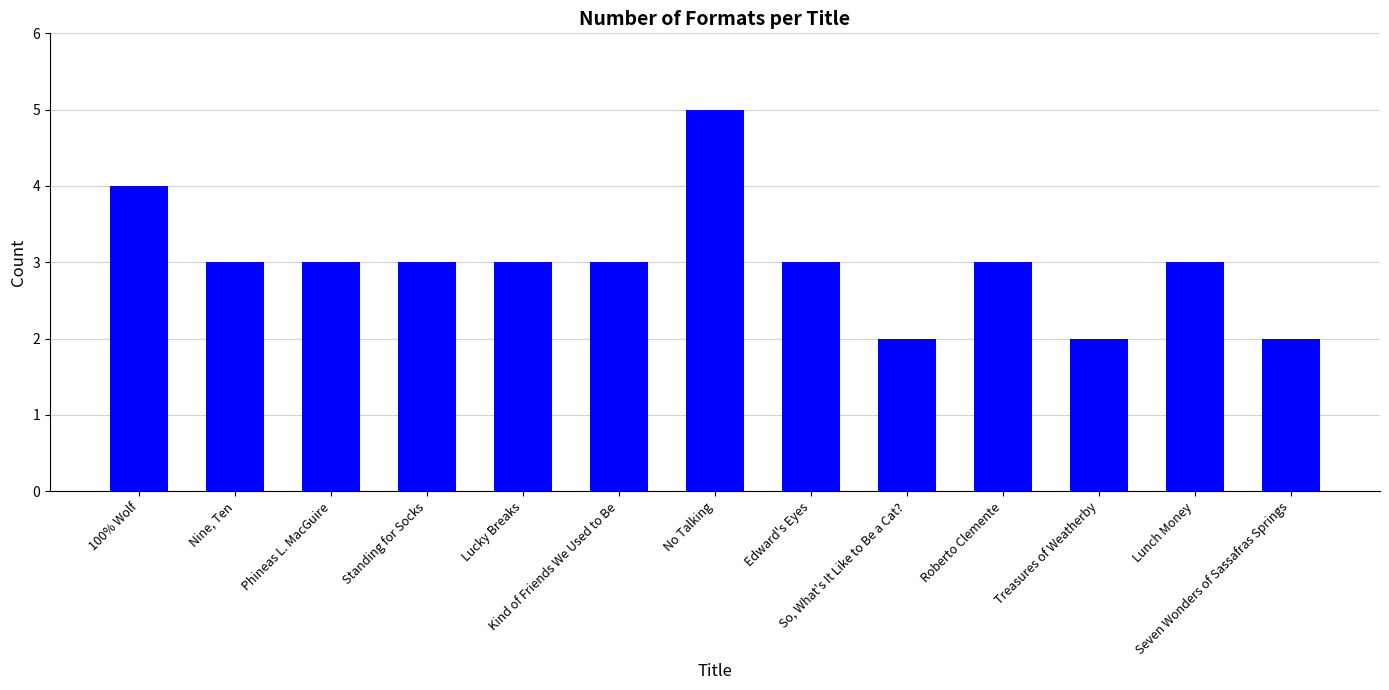

Reading left to right, transcribe all the data shown in this chart.

4	3	3	3	3	3	5	3	2	3	2	3	2